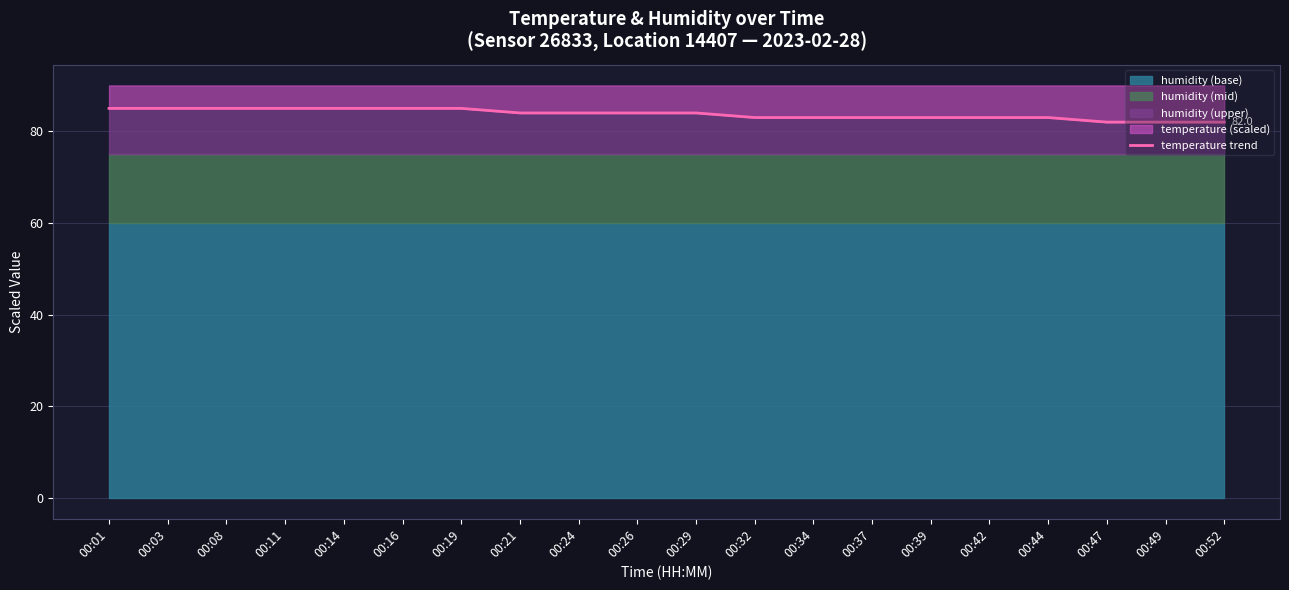

Which category has the lowest value across all series?

00:47